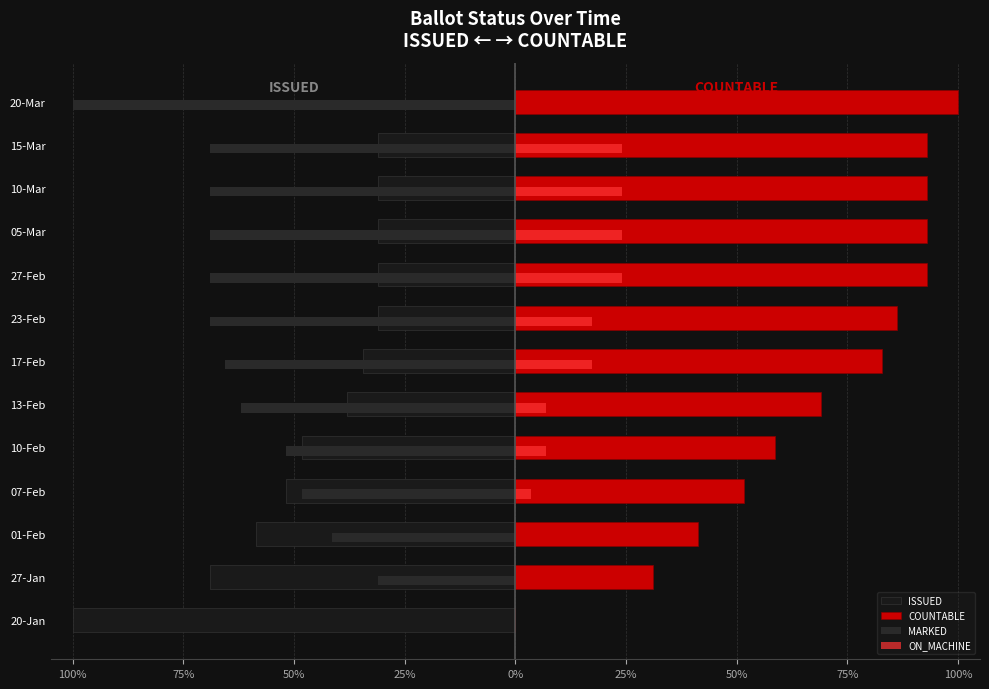

What is the average value of the COUNTABLE series?

68.7